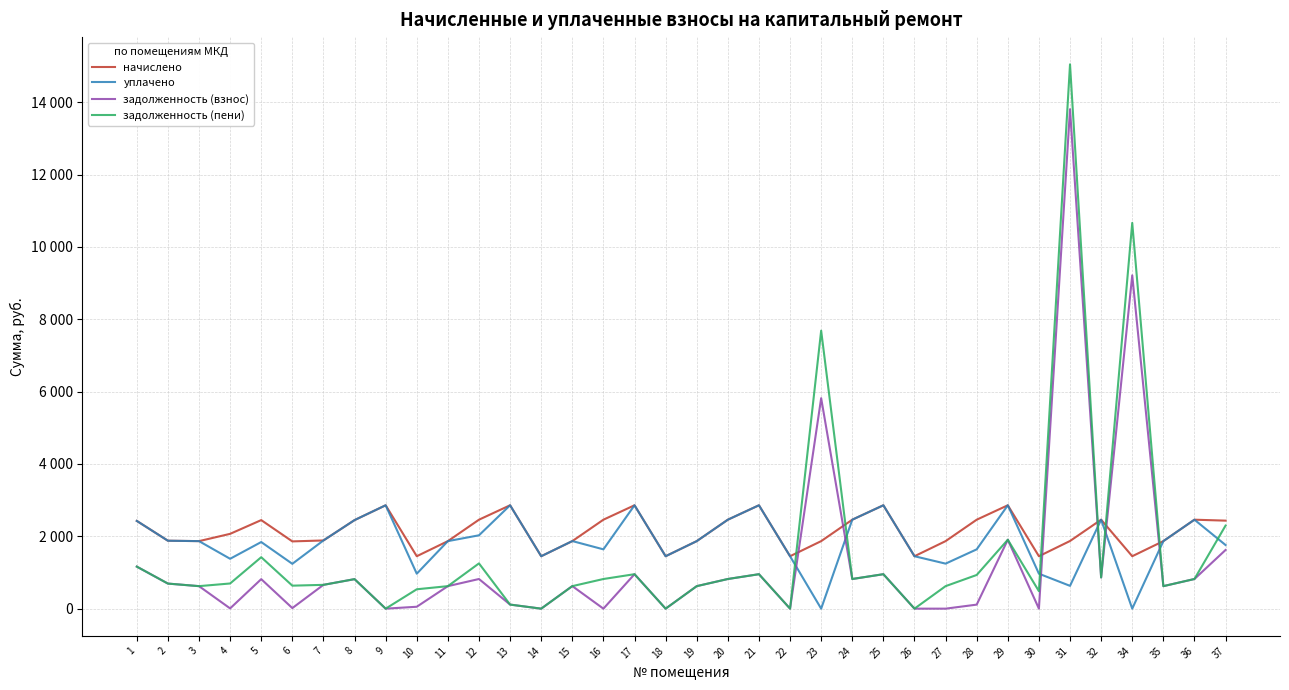

Which series has the largest total across all categories?

начислено